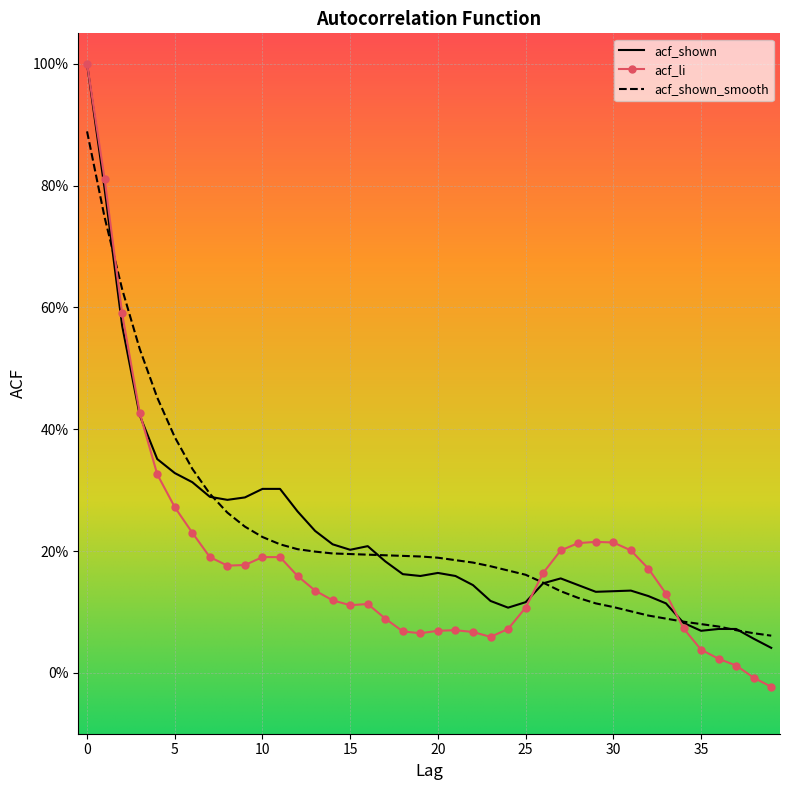

Reading right to left, what are all the values shown in this chart?

acf_shown: 0.0	0.1	0.1	0.1	0.1	0.1	0.1	0.1	0.1	0.1	0.1	0.1	0.2	0.1	0.1	0.1	0.1	0.1	0.2	0.2	0.2	0.2	0.2	0.2	0.2	0.2	0.2	0.3	0.3	0.3	0.3	0.3	0.3	0.3	0.3	0.4	0.4	0.6	0.8	1.0
acf_li: -0.0	-0.0	0.0	0.0	0.0	0.1	0.1	0.2	0.2	0.2	0.2	0.2	0.2	0.2	0.1	0.1	0.1	0.1	0.1	0.1	0.1	0.1	0.1	0.1	0.1	0.1	0.1	0.2	0.2	0.2	0.2	0.2	0.2	0.2	0.3	0.3	0.4	0.6	0.8	1.0
acf_shown_smooth: 0.1	0.1	0.1	0.1	0.1	0.1	0.1	0.1	0.1	0.1	0.1	0.1	0.1	0.1	0.2	0.2	0.2	0.2	0.2	0.2	0.2	0.2	0.2	0.2	0.2	0.2	0.2	0.2	0.2	0.2	0.2	0.3	0.3	0.3	0.4	0.5	0.5	0.6	0.7	0.9